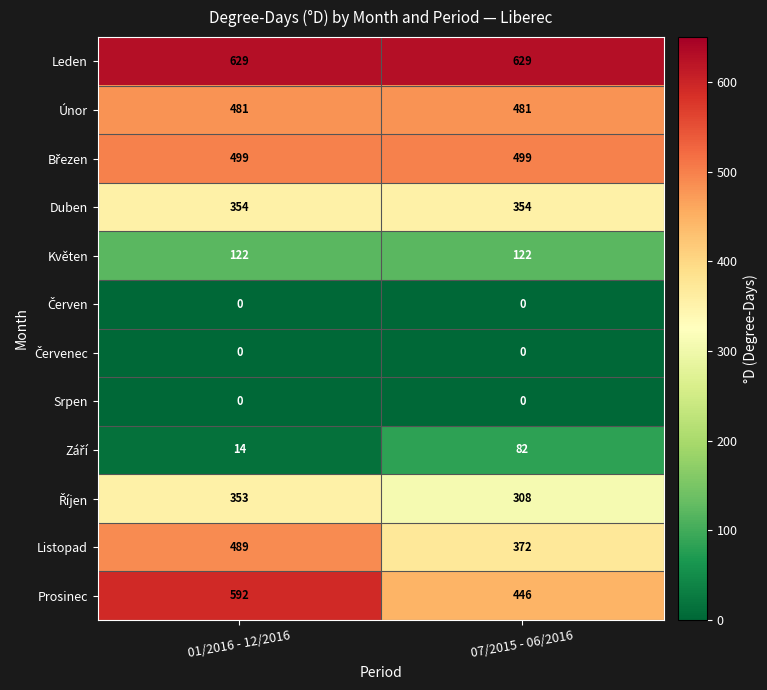

Which series changed the most between 01/2016 - 12/2016 and 07/2015 - 06/2016?

Prosinec